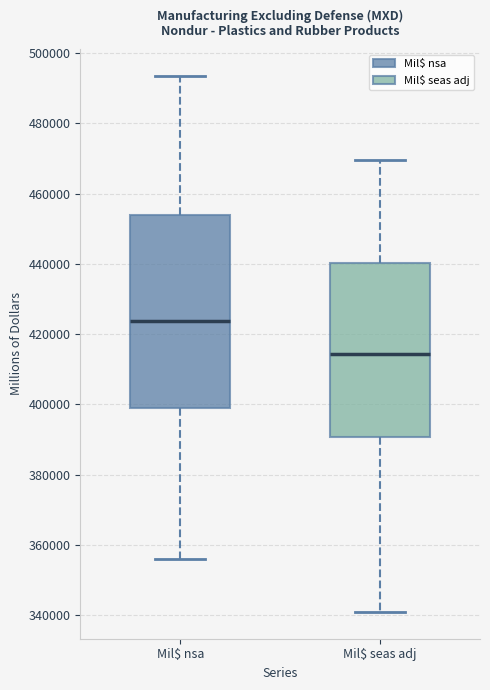

Where does the median line of the box for Mil$ seas adj sit on the y-axis? The values are not printed on the chart, so give them approximately, as read against the axis.

414000